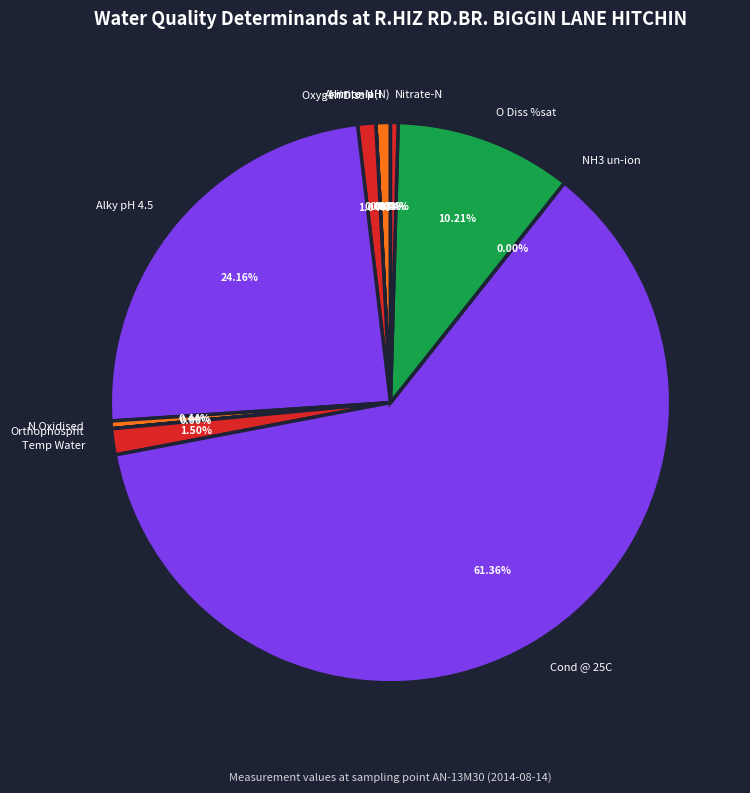

Which slice represents more than half of the pie?

Cond @ 25C